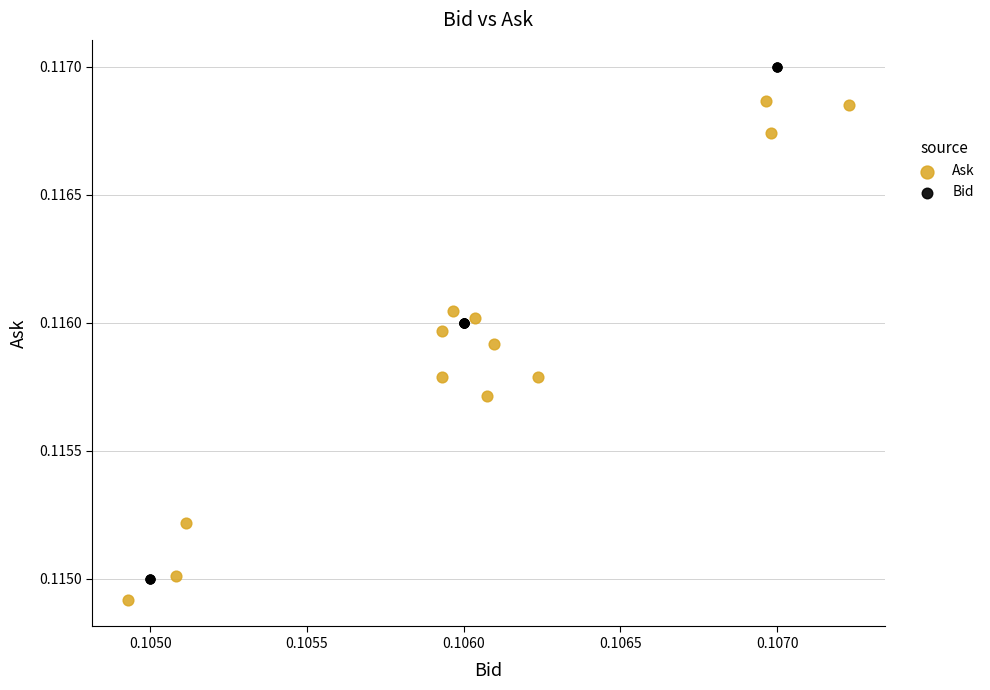

Which series contains the lowest Y value?

Ask